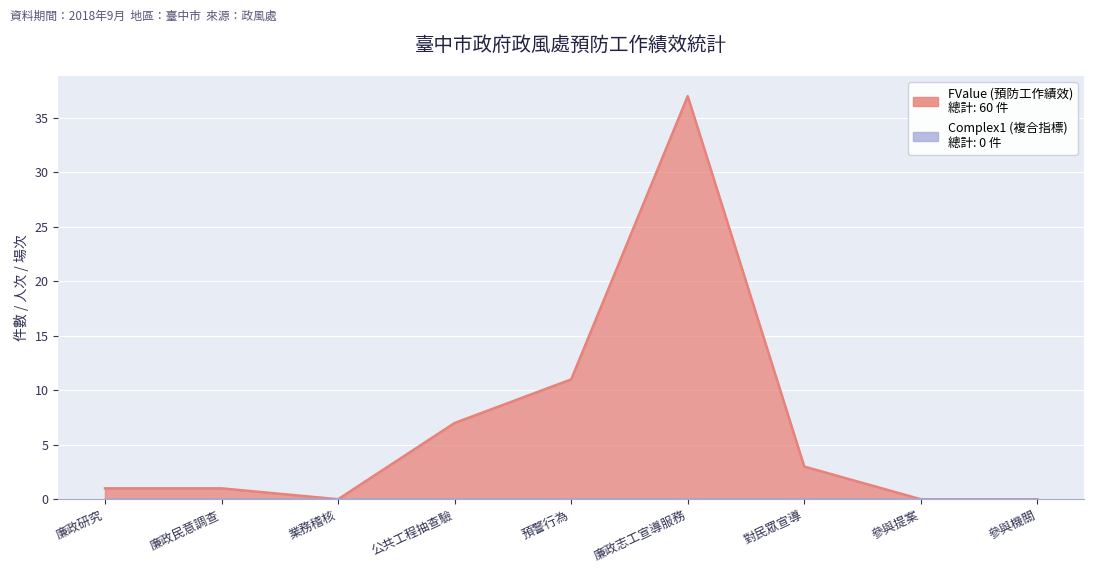

Between 公共工程抽查驗 and 廉政民意調查, which is larger?

公共工程抽查驗